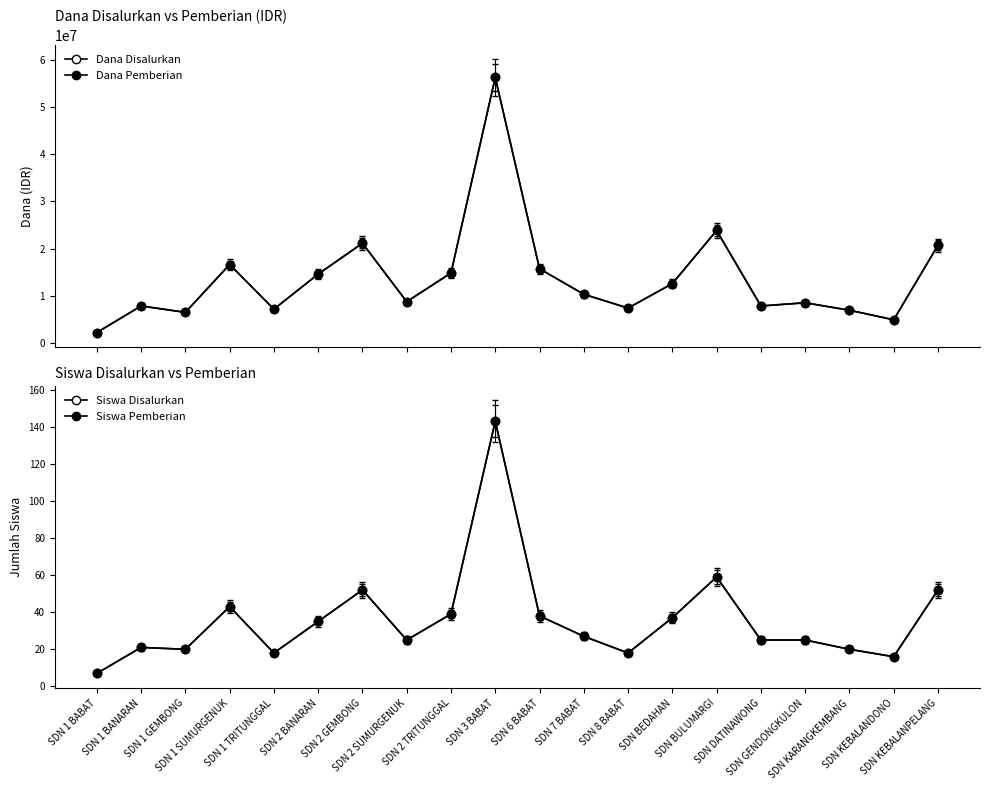

What is the total value across all series at SDN BULUMARGI?

47700118